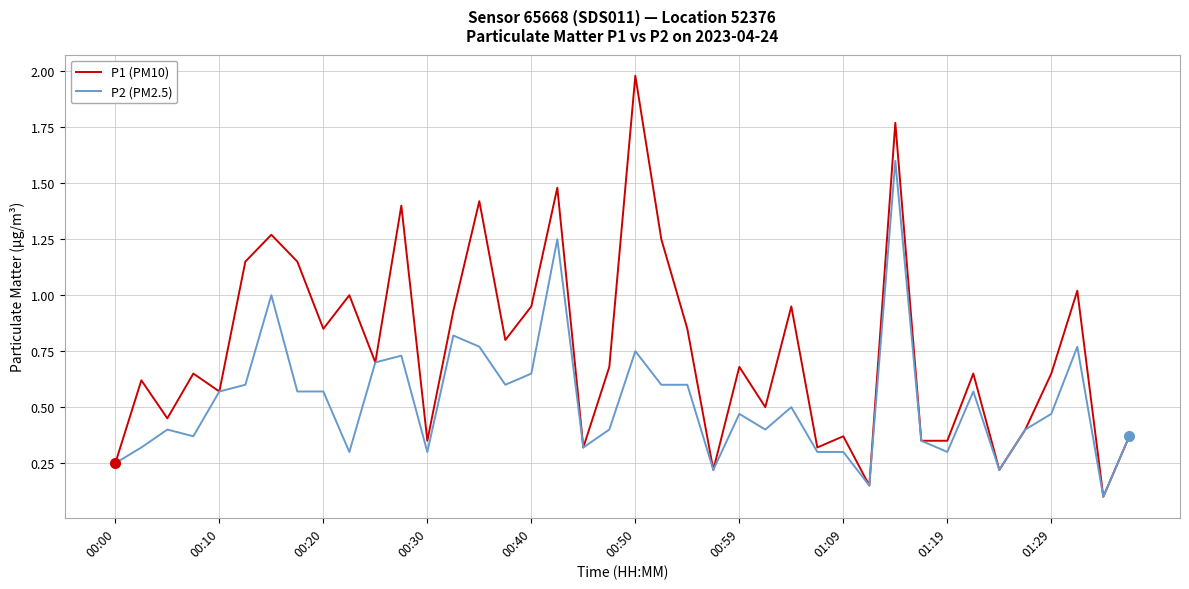

Which series has the widest spread of values?

P1 (PM10)